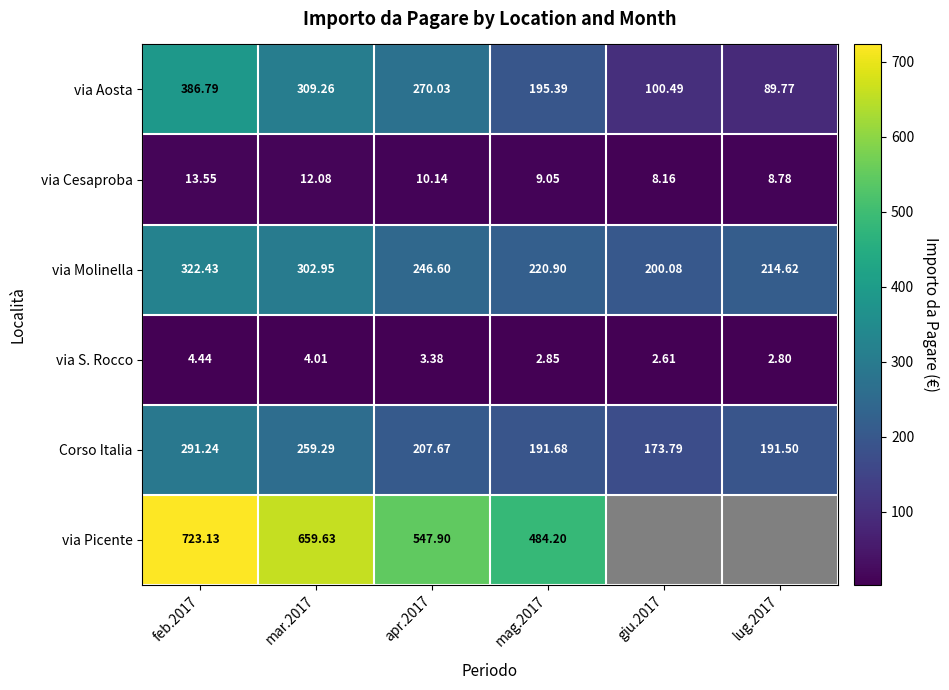

True or false: via Picente has a value of 337.0 at mar.2017.

False